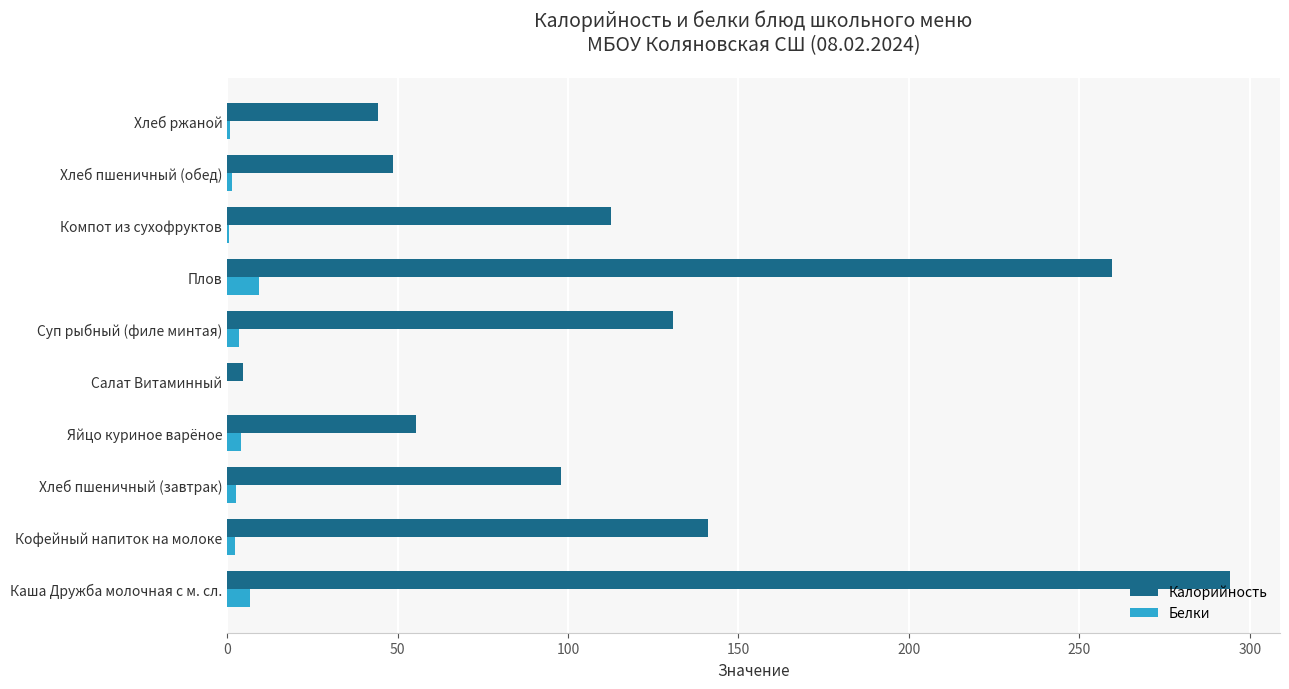

Which series has the largest total across all categories?

Калорийность